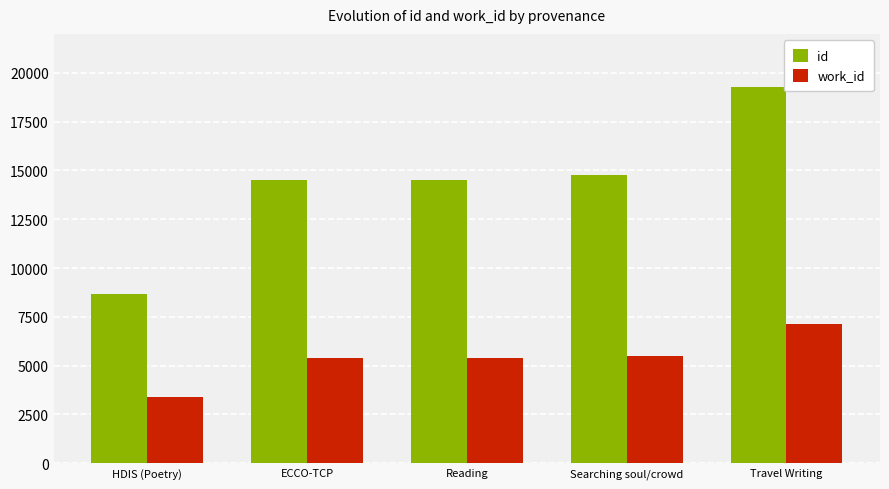

Rank the series by their average value, from lowest to highest.

work_id, id